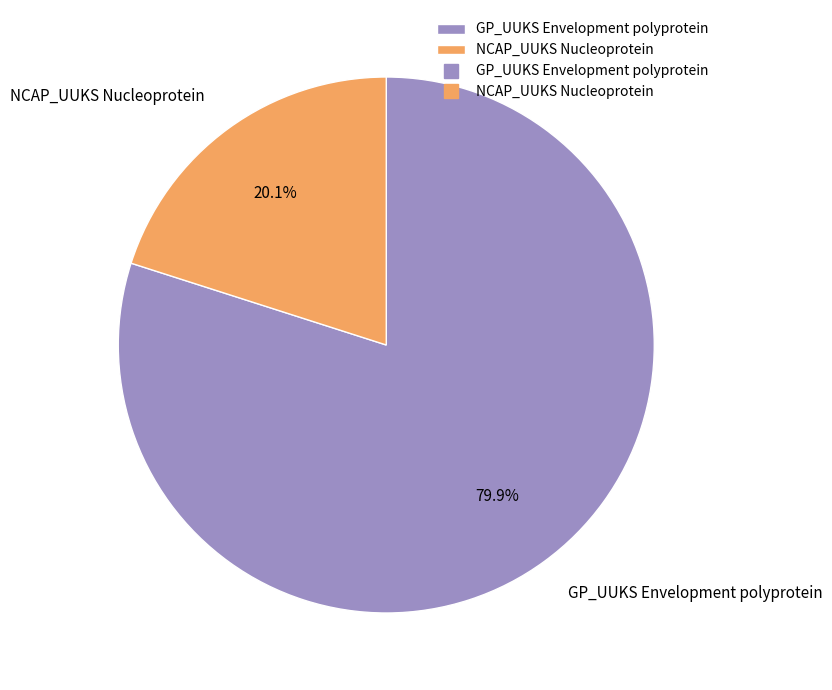

Is the sum of GP_UUKS Envelopment polyprotein and NCAP_UUKS Nucleoprotein greater than half?

Yes